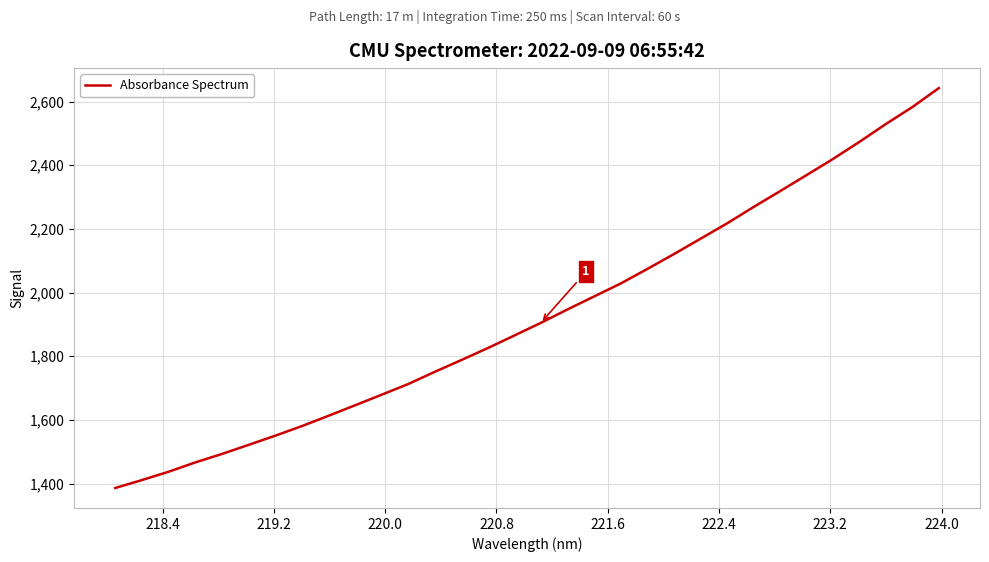

How many lines are shown in the chart?

1